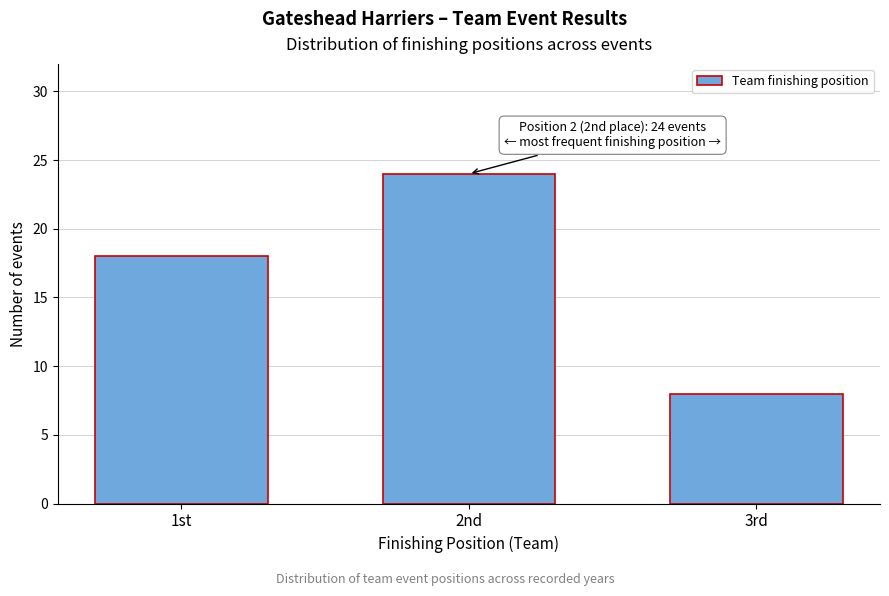

Reading left to right, list all the values displayed in this chart.

1st=18	2nd=24	3rd=8